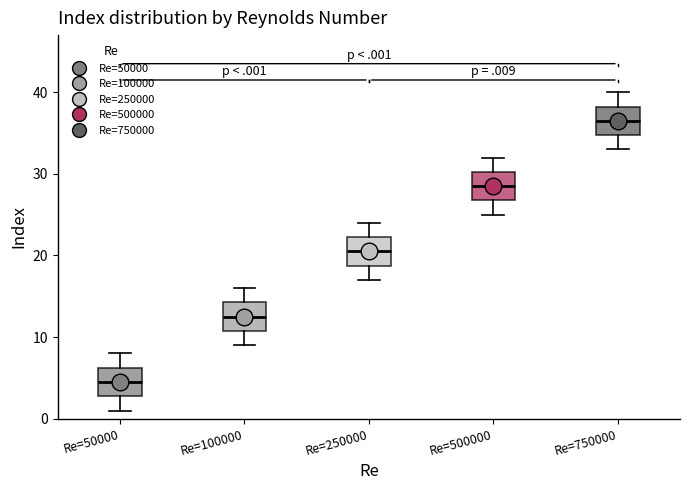

Where does the median line of the box for Re=500000 sit on the y-axis? The values are not printed on the chart, so give them approximately, as read against the axis.

29